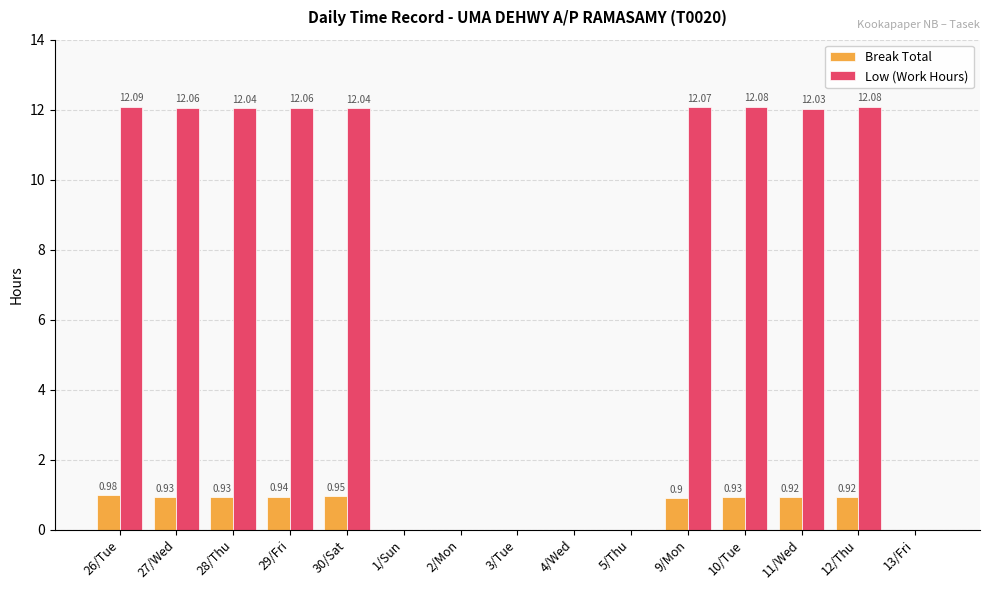

Is the value of Break Total at 10/Tue greater than the value of Low (Work Hours) at 1/Sun?

Yes